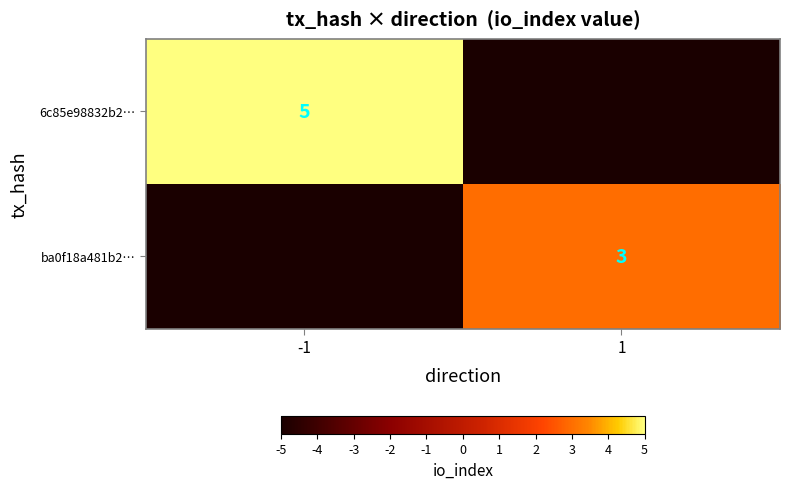

True or false: ba0f18a481b2… has a value of 3 at 1.

True